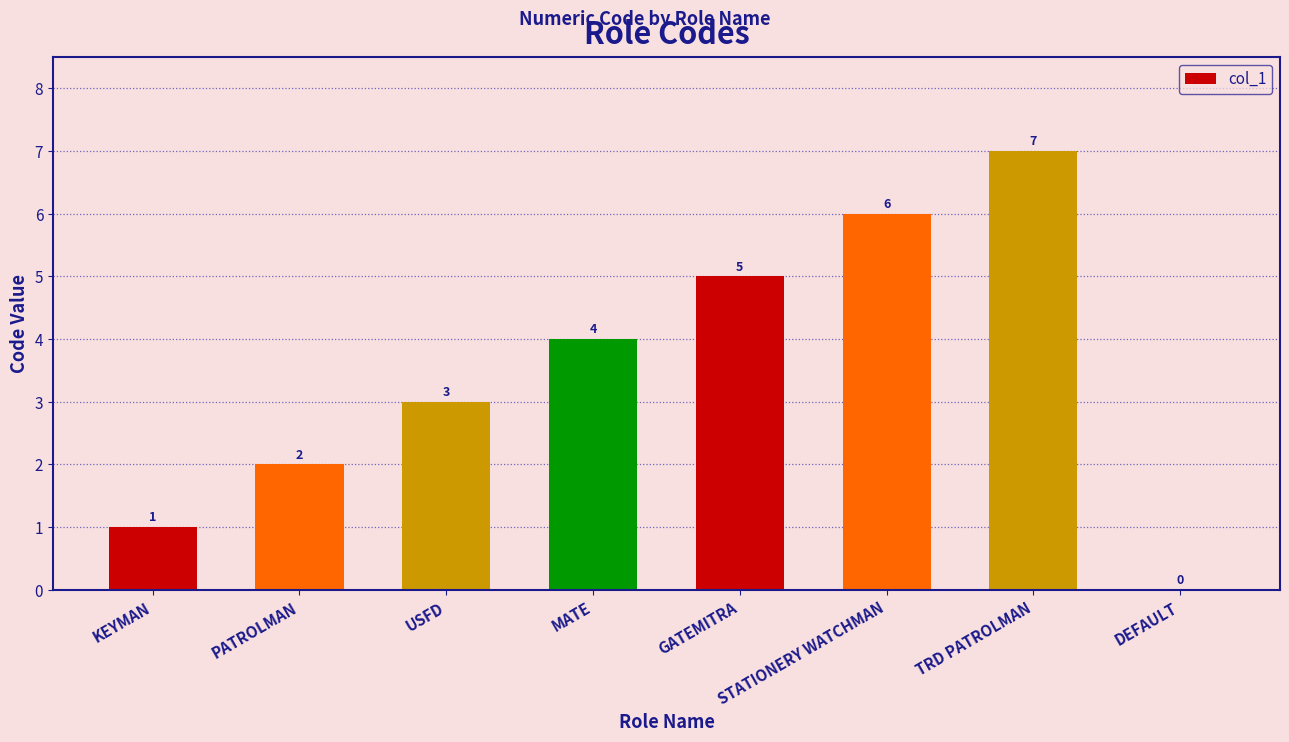

Reading left to right, transcribe all the data shown in this chart.

1	2	3	4	5	6	7	0